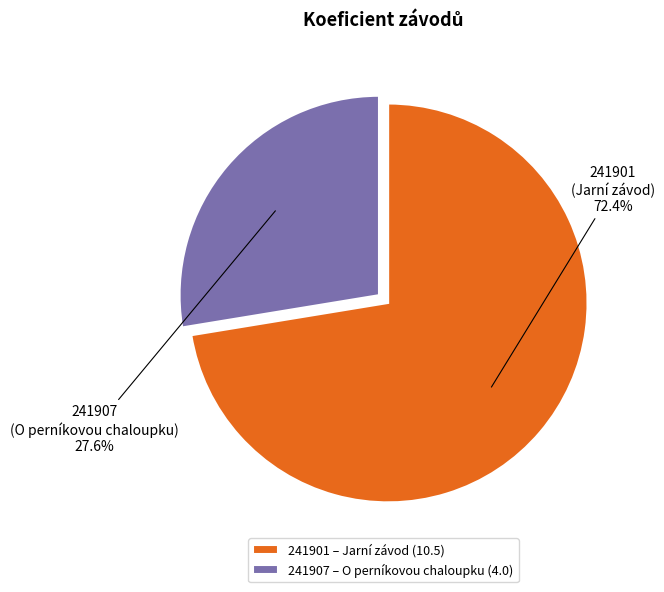

To the nearest percent, what percentage of the pie is 241901?

72%